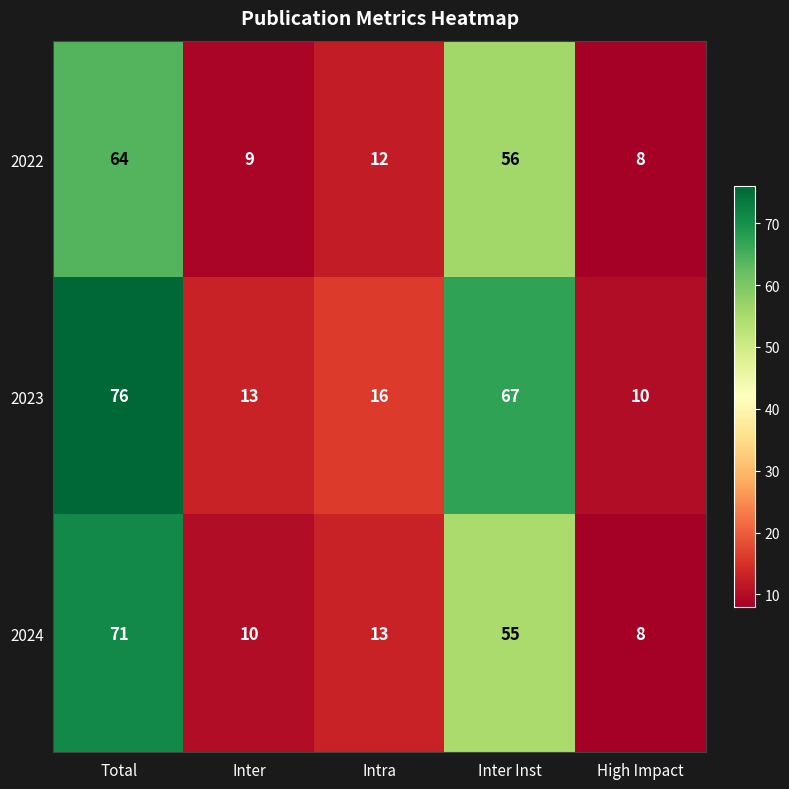

Rank the series at Inter Inst from lowest to highest value.

2024, 2022, 2023